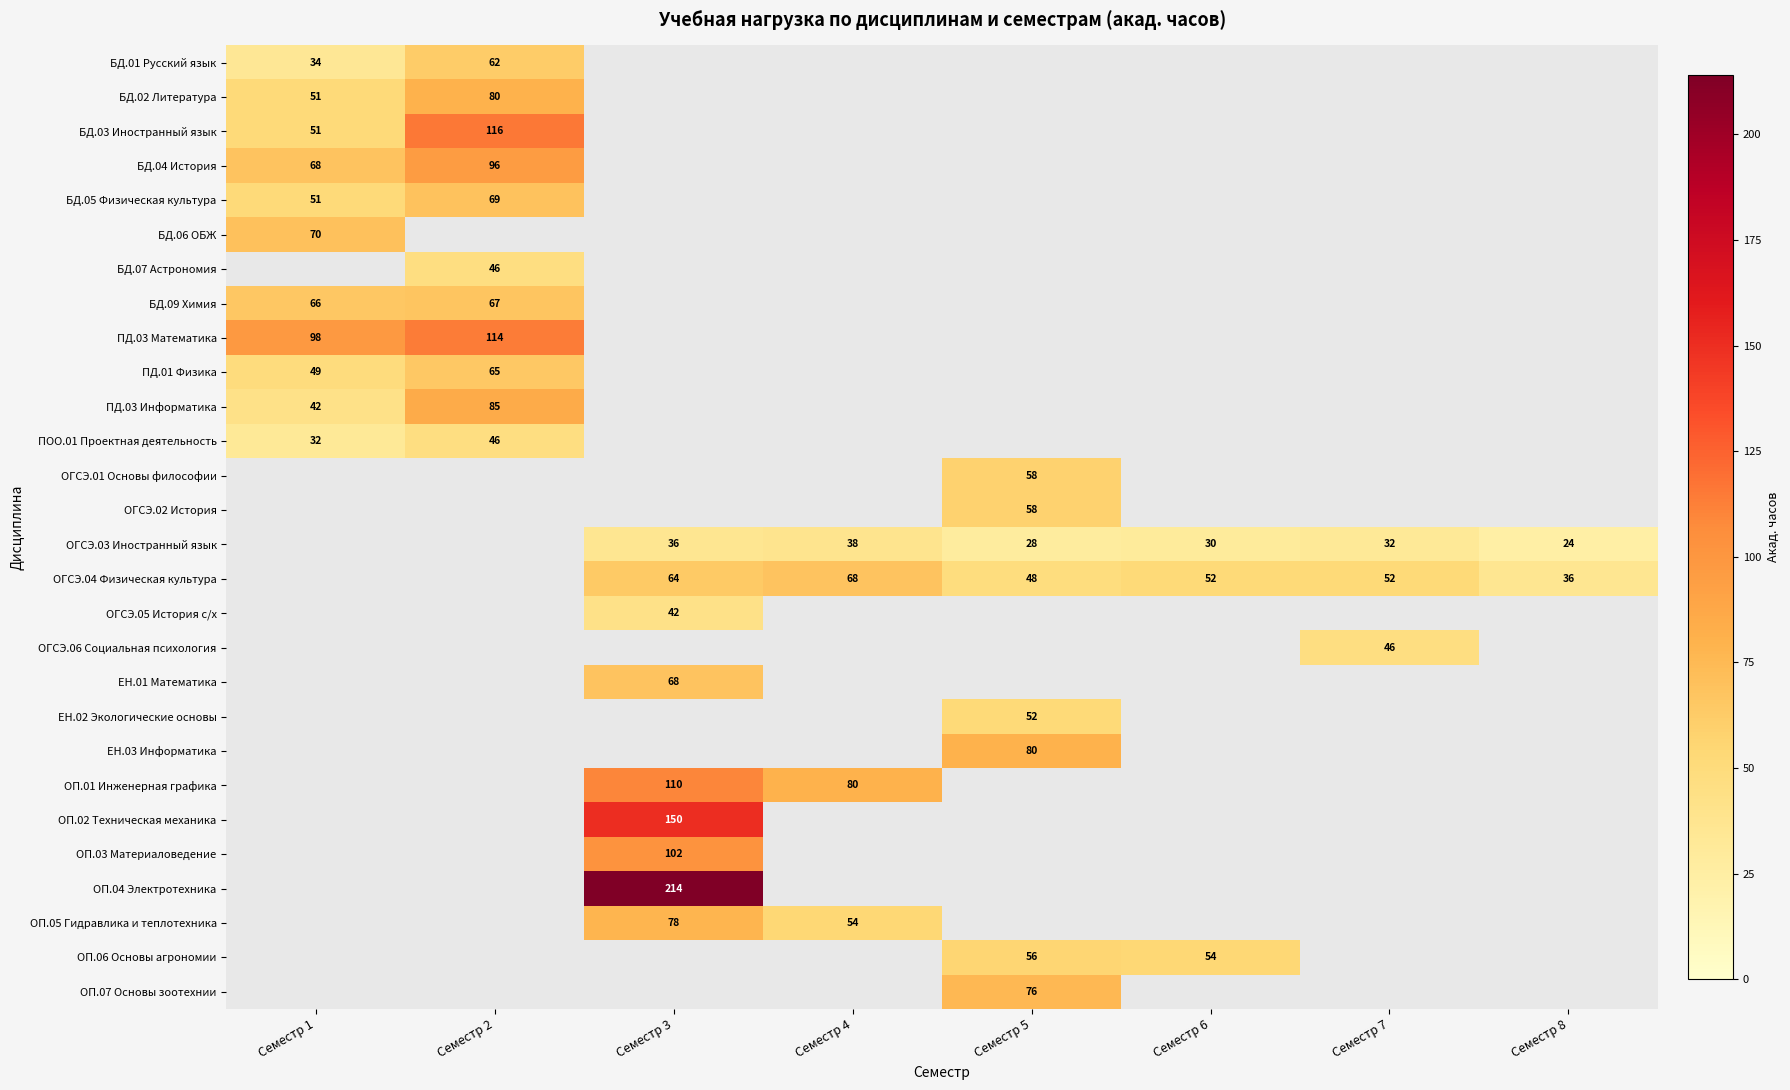

True or false: ОГСЭ.03 Иностранный язык has a value of 24 at Семестр 8.

True